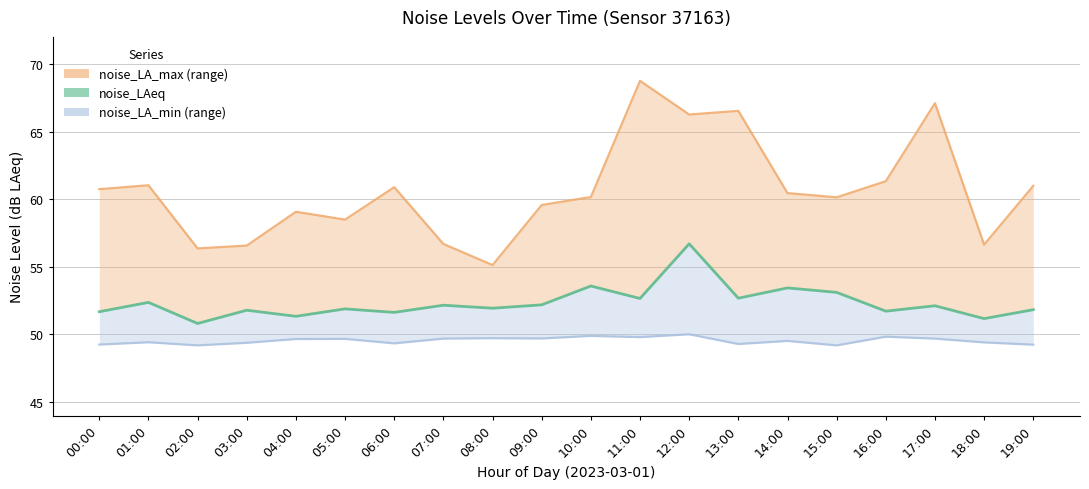

What is the spread (max minus min) of values at 17:00?

17.4